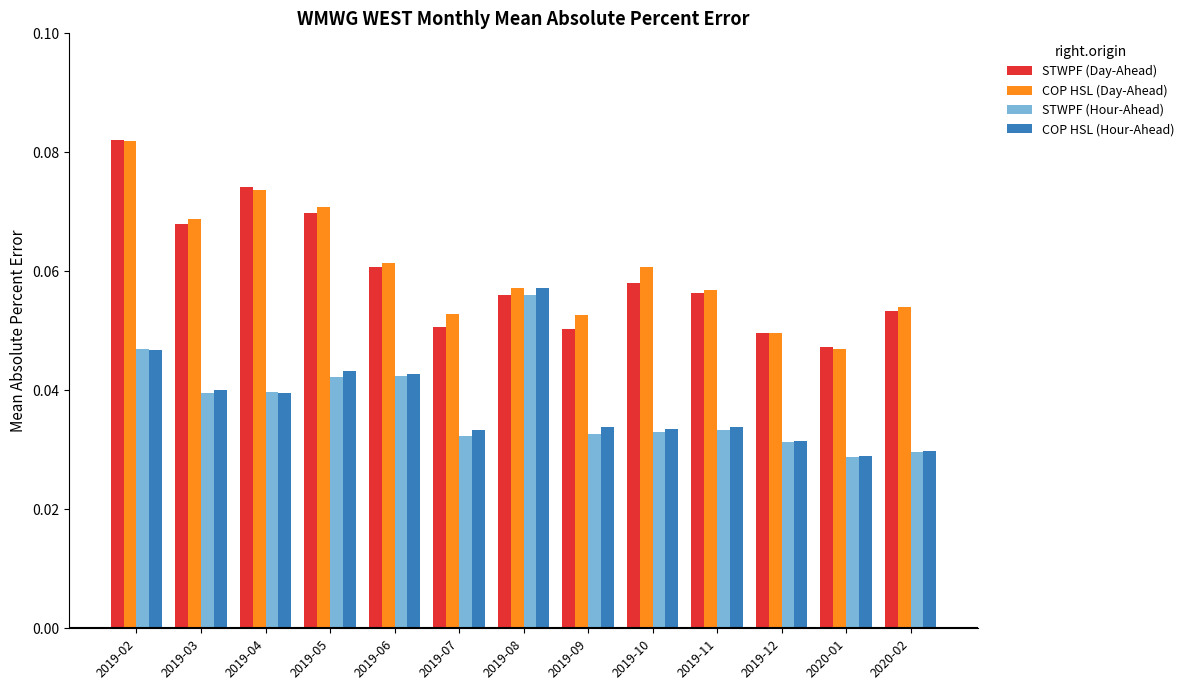

At which label is COP HSL (Day-Ahead) closest to 0?

2020-01